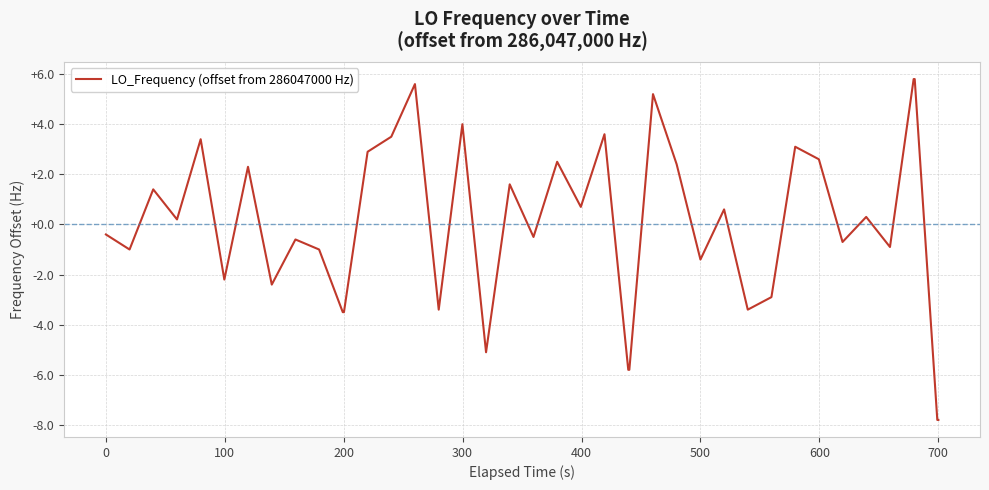

What is the maximum value shown in the chart?

5.8